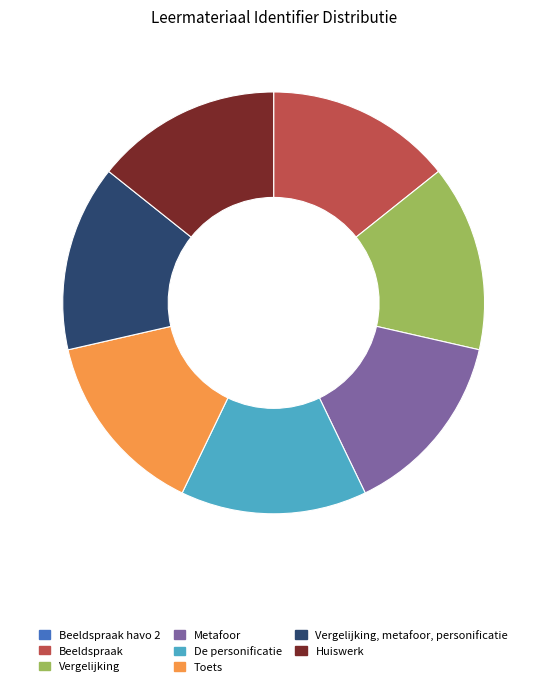

Is there a majority slice in this chart?

No